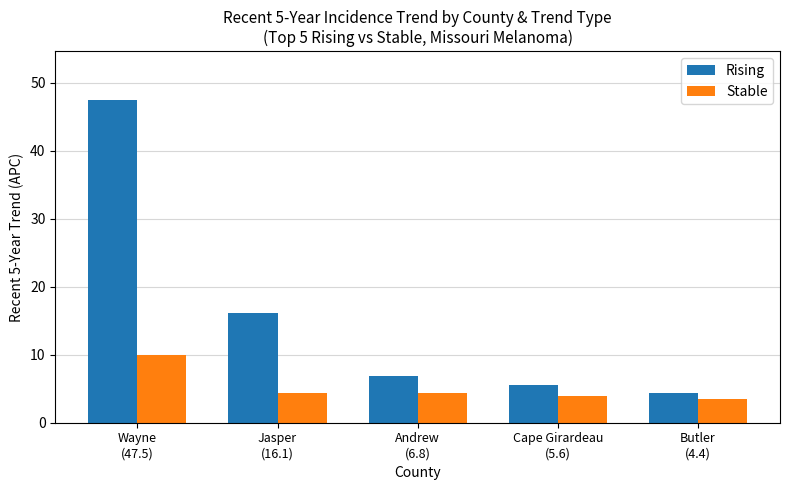

Rank the series by their average value, from highest to lowest.

Rising, Stable